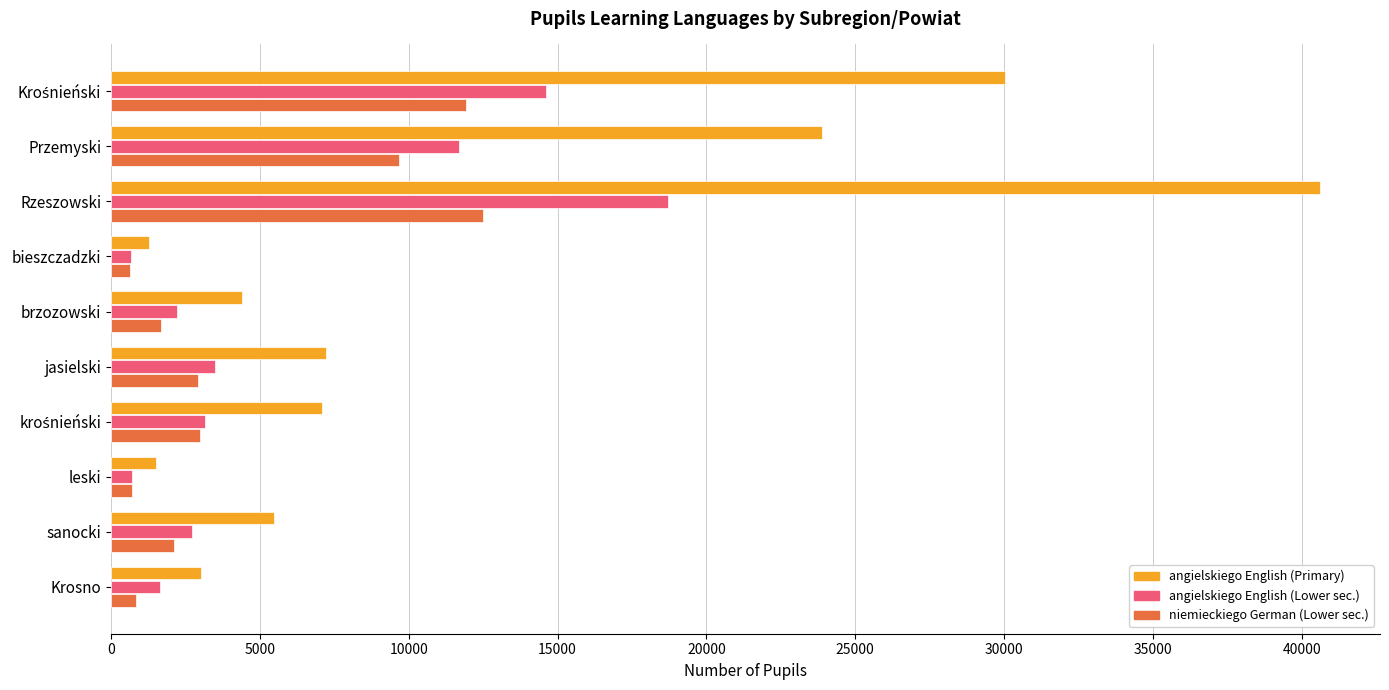

What is the difference between the maximum and minimum values in the niemieckiego German (Lower sec.) series?

11853